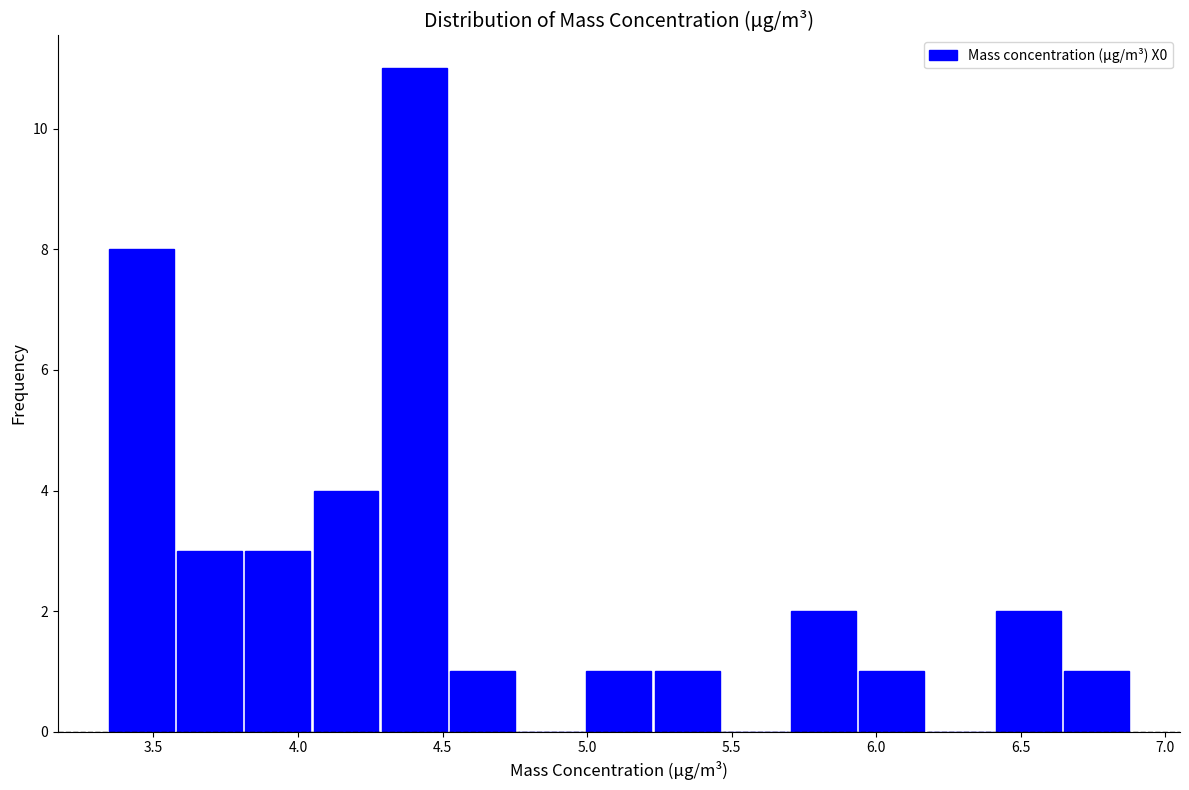

Reading left to right, transcribe this chart: for each bar, give the range it covers on the x-axis and its height. Neither the bar edges nor the heights are printed on the chart, so give them approximately, as read against the axes.

3.35 to 3.60: 8
3.60 to 3.80: 3
3.80 to 4.05: 3
4.05 to 4.30: 4
4.30 to 4.50: 11
4.50 to 4.75: 1
4.75 to 5.00: 0
5.00 to 5.25: 1
5.25 to 5.45: 1
5.45 to 5.70: 0
5.70 to 5.95: 2
5.95 to 6.15: 1
6.15 to 6.40: 0
6.40 to 6.65: 2
6.65 to 6.90: 1